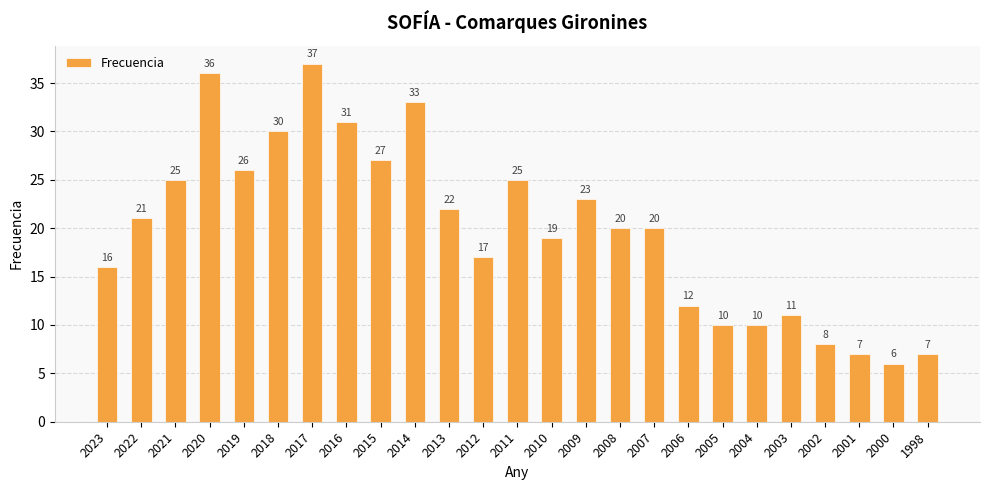

Reading left to right, list all the values displayed in this chart.

2023=16	2022=21	2021=25	2020=36	2019=26	2018=30	2017=37	2016=31	2015=27	2014=33	2013=22	2012=17	2011=25	2010=19	2009=23	2008=20	2007=20	2006=12	2005=10	2004=10	2003=11	2002=8	2001=7	2000=6	1998=7